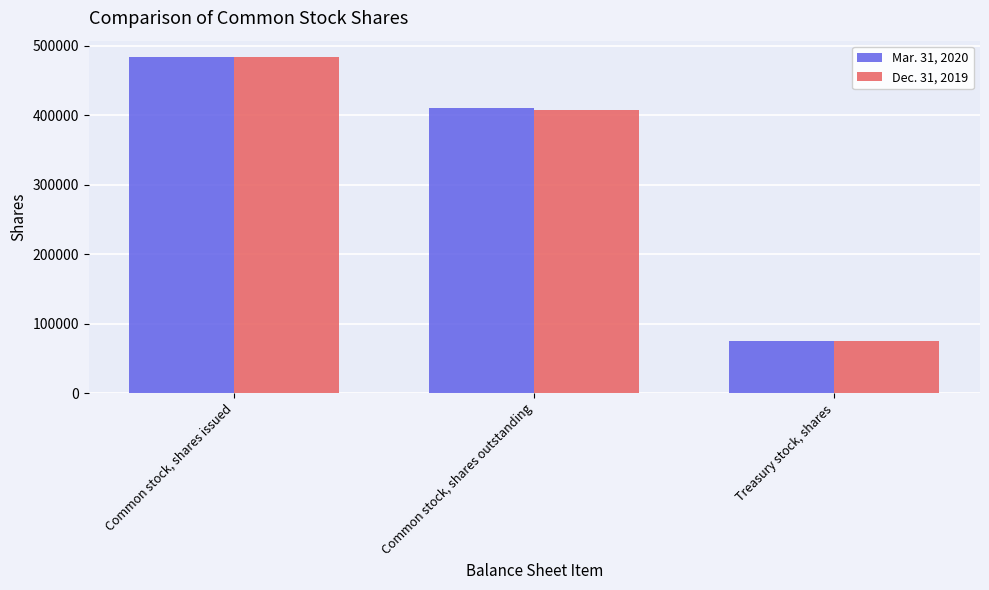

How many values in the Dec. 31, 2019 series are below 407544?

1